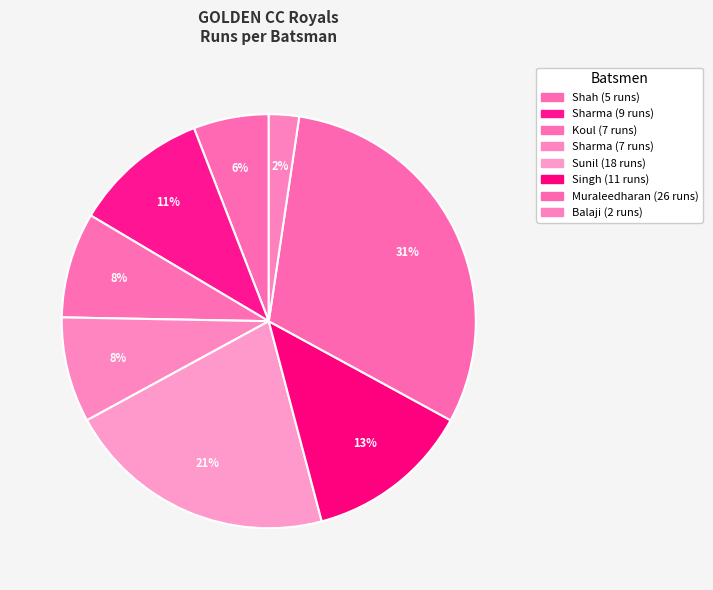

Count the number of slices in the pie.

8